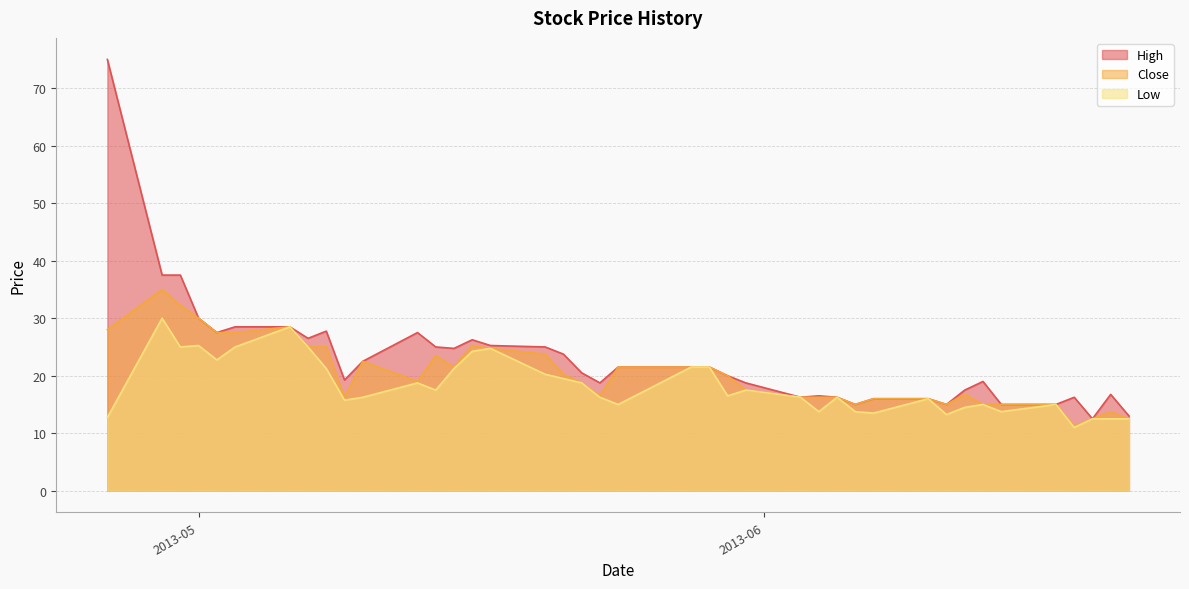

The Close series shows 7.6 at 2013-05-21. True or false?

False